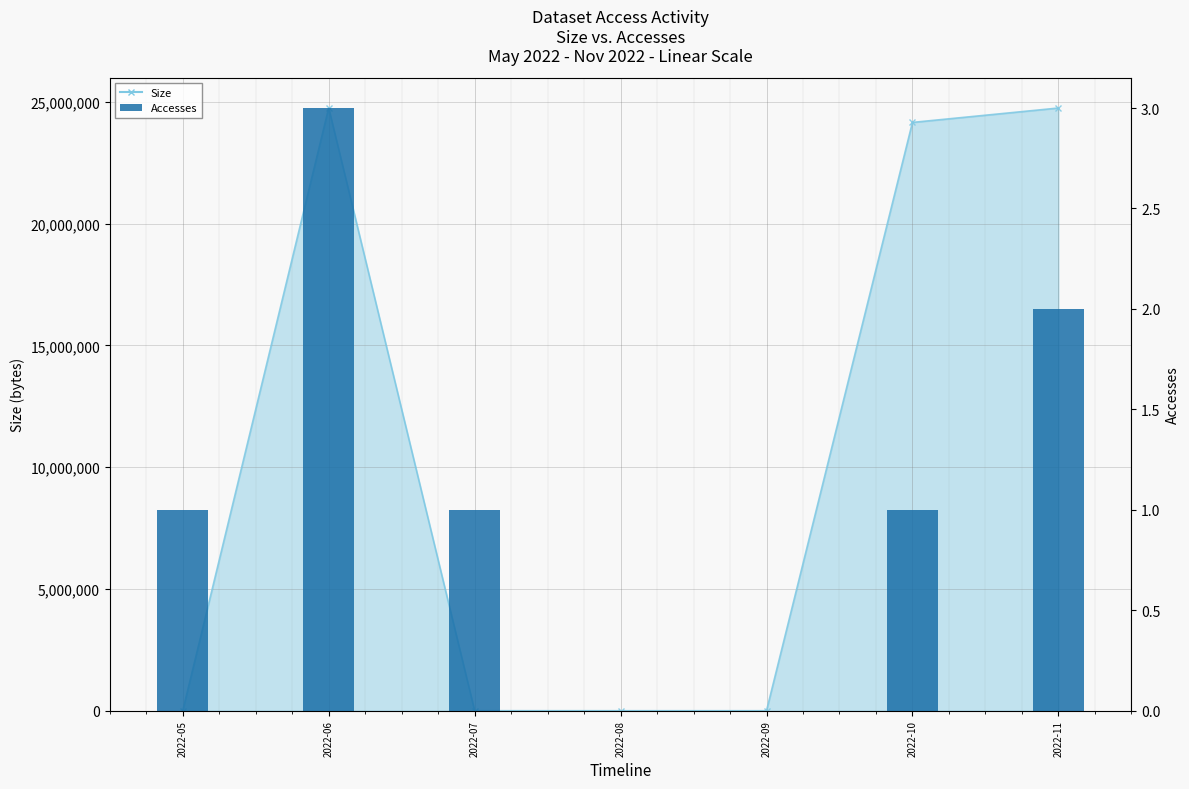

What is the change in value from 2022-09 to 2022-10?

+1